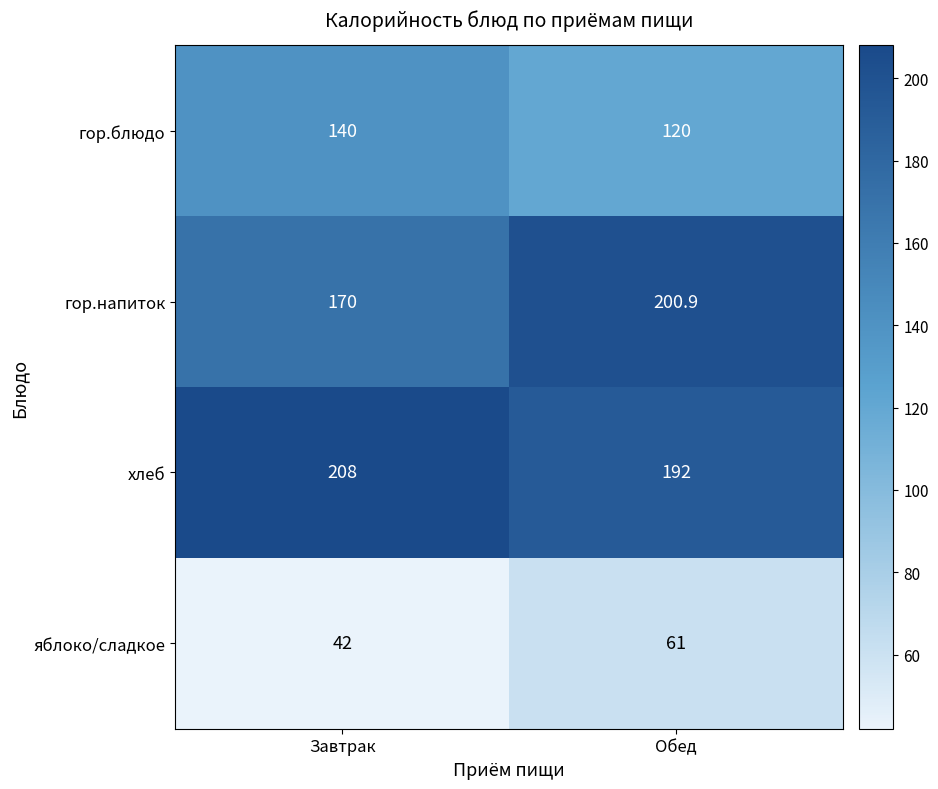

Which category has the highest value in the гор.блюдо series?

Завтрак